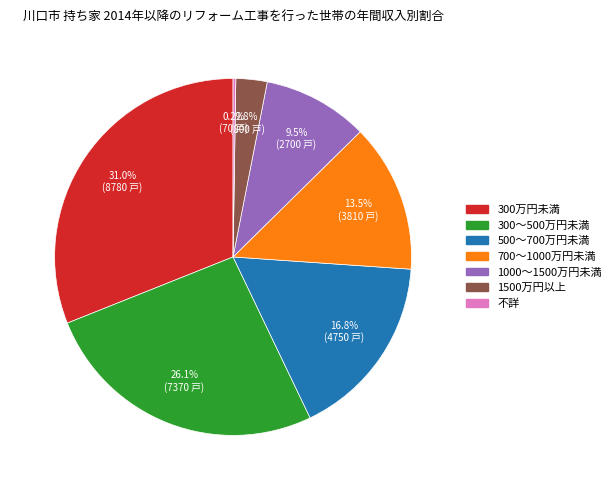

Does 300万円未満 account for over 50% of the chart?

No